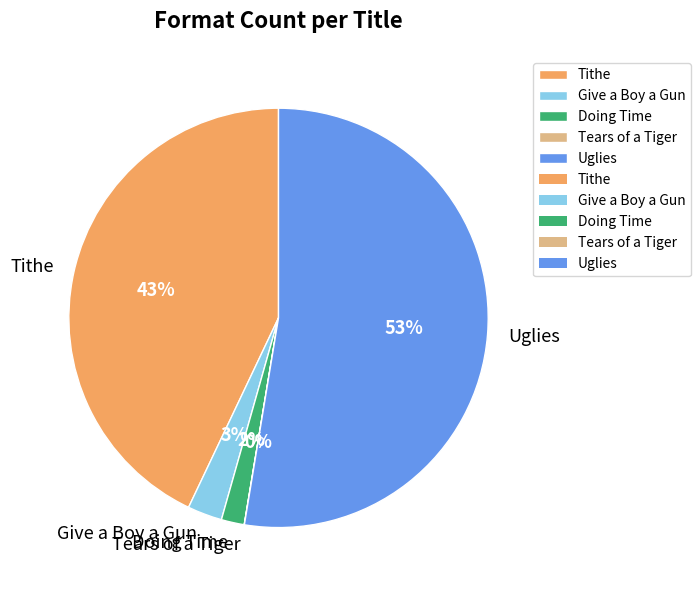

To the nearest percent, what portion does Tithe represent?

43%